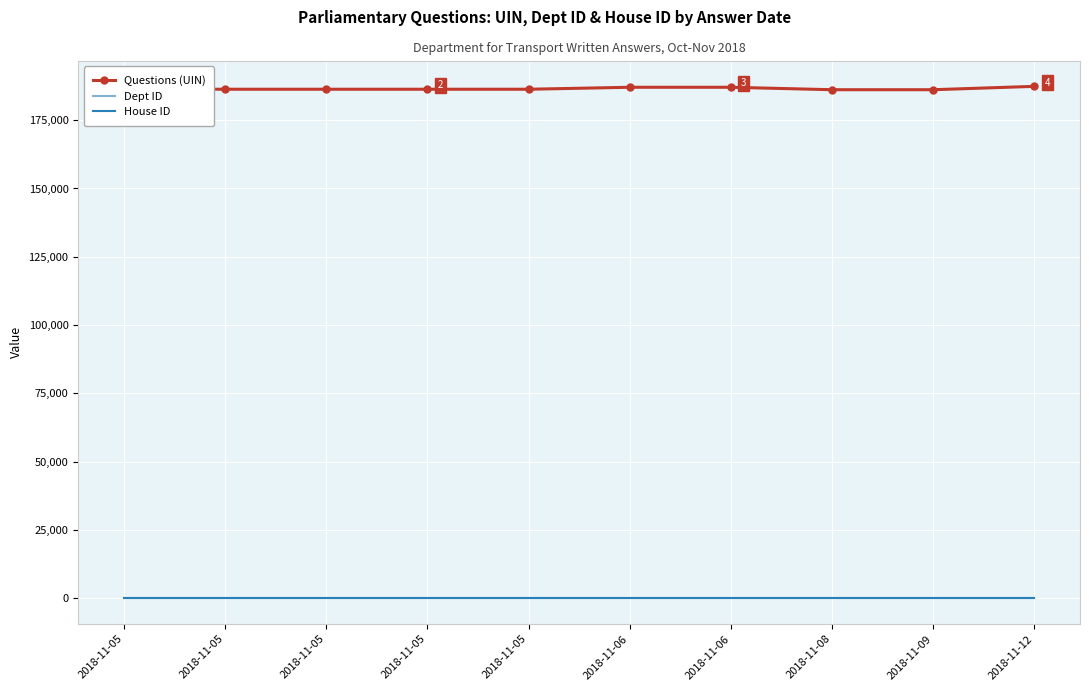

At how many categories does at least one series exceed 76122?

10